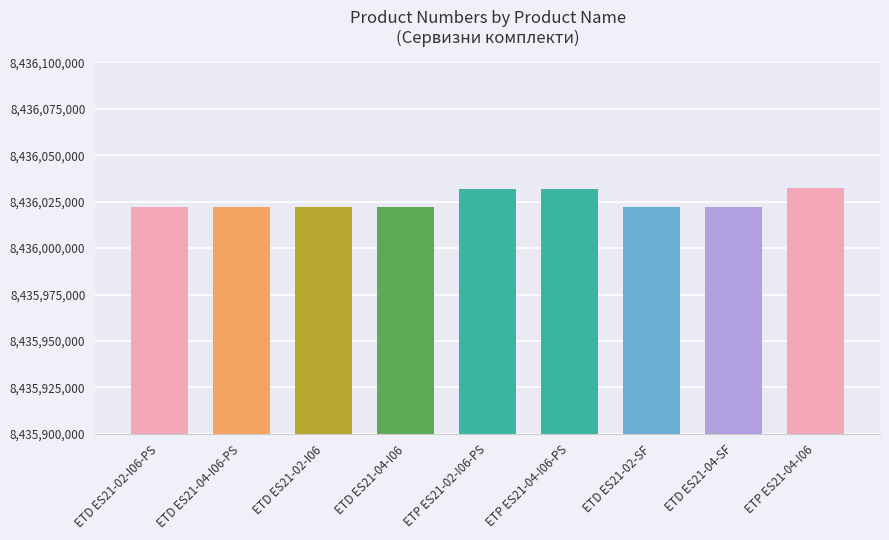

What is the smallest value displayed?

8436022002